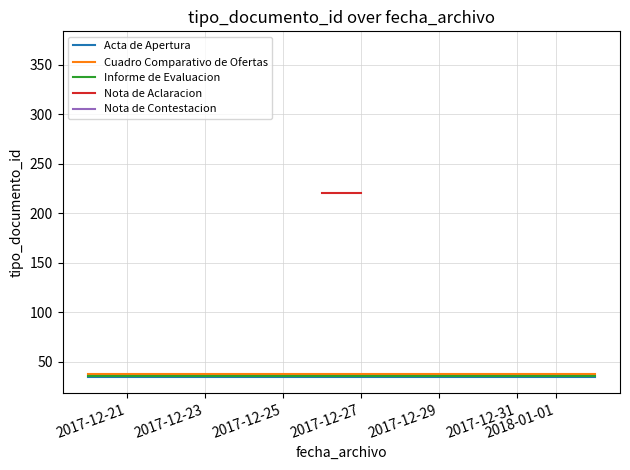

What is the difference between the highest and lowest values at 2017-12-21?

185